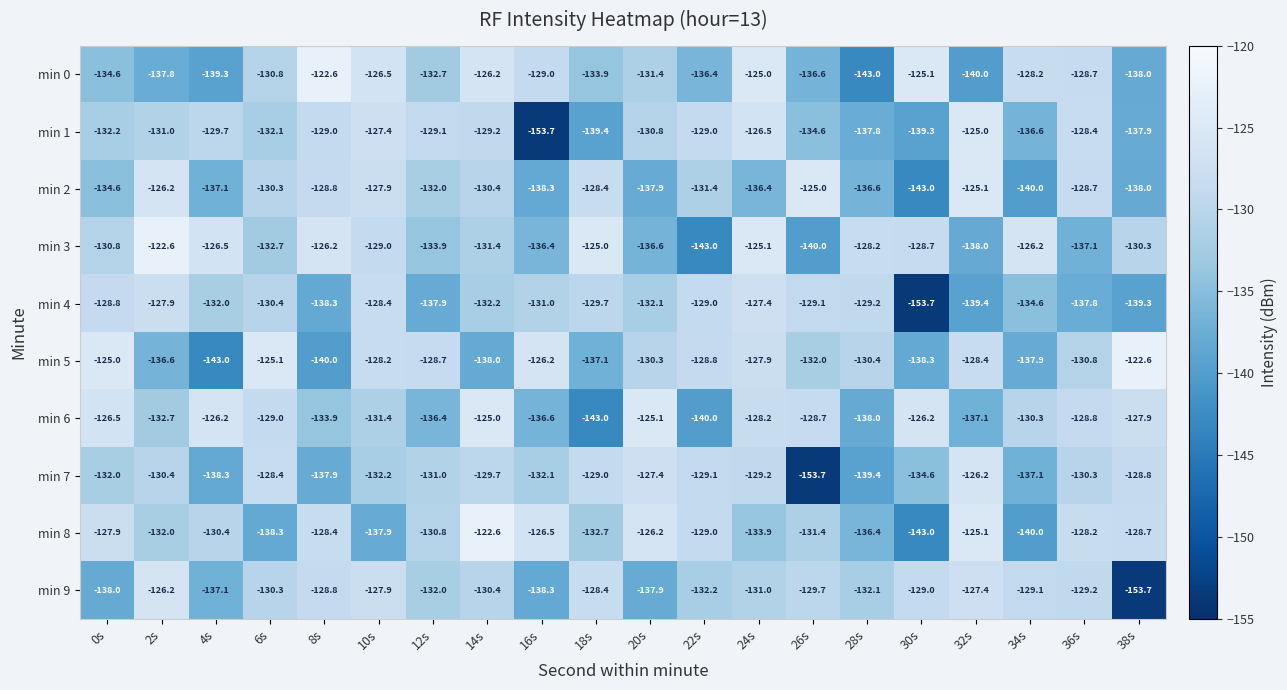

Is the value of min 0 at 20s greater than the value of min 7 at 14s?

No